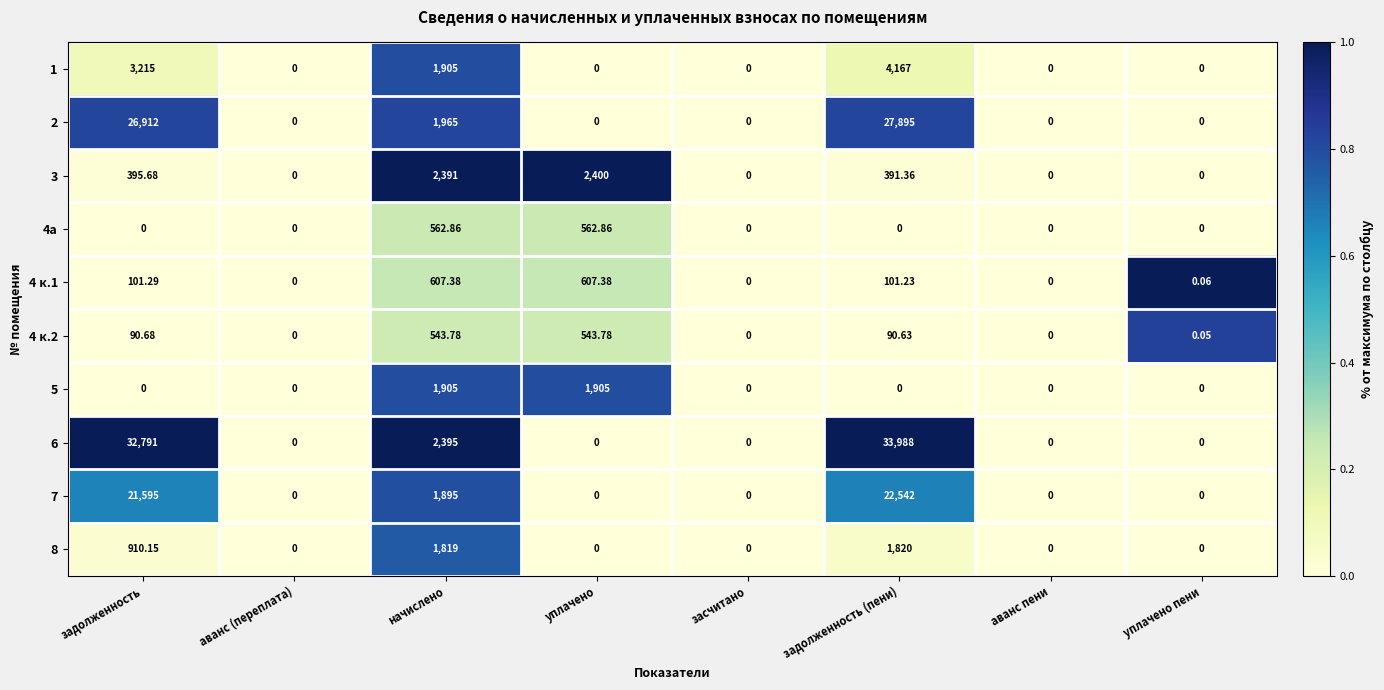

Which label corresponds to the largest value in the chart?

задолженность (пени)